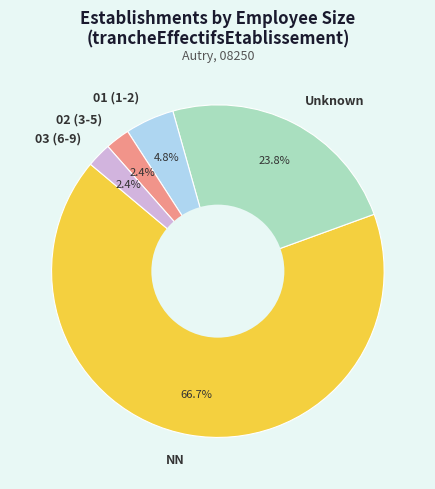

How much of the chart is everything except 01 (1-2)?

95.2%